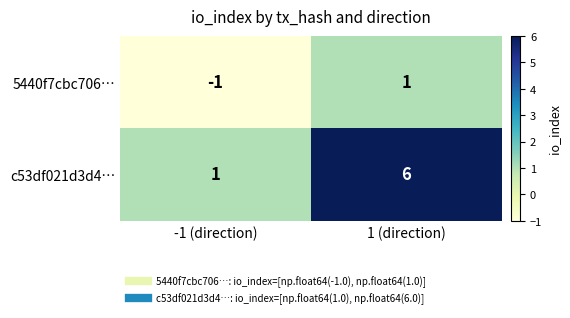

Which series has the largest range (max minus min)?

c53df021d3d4…